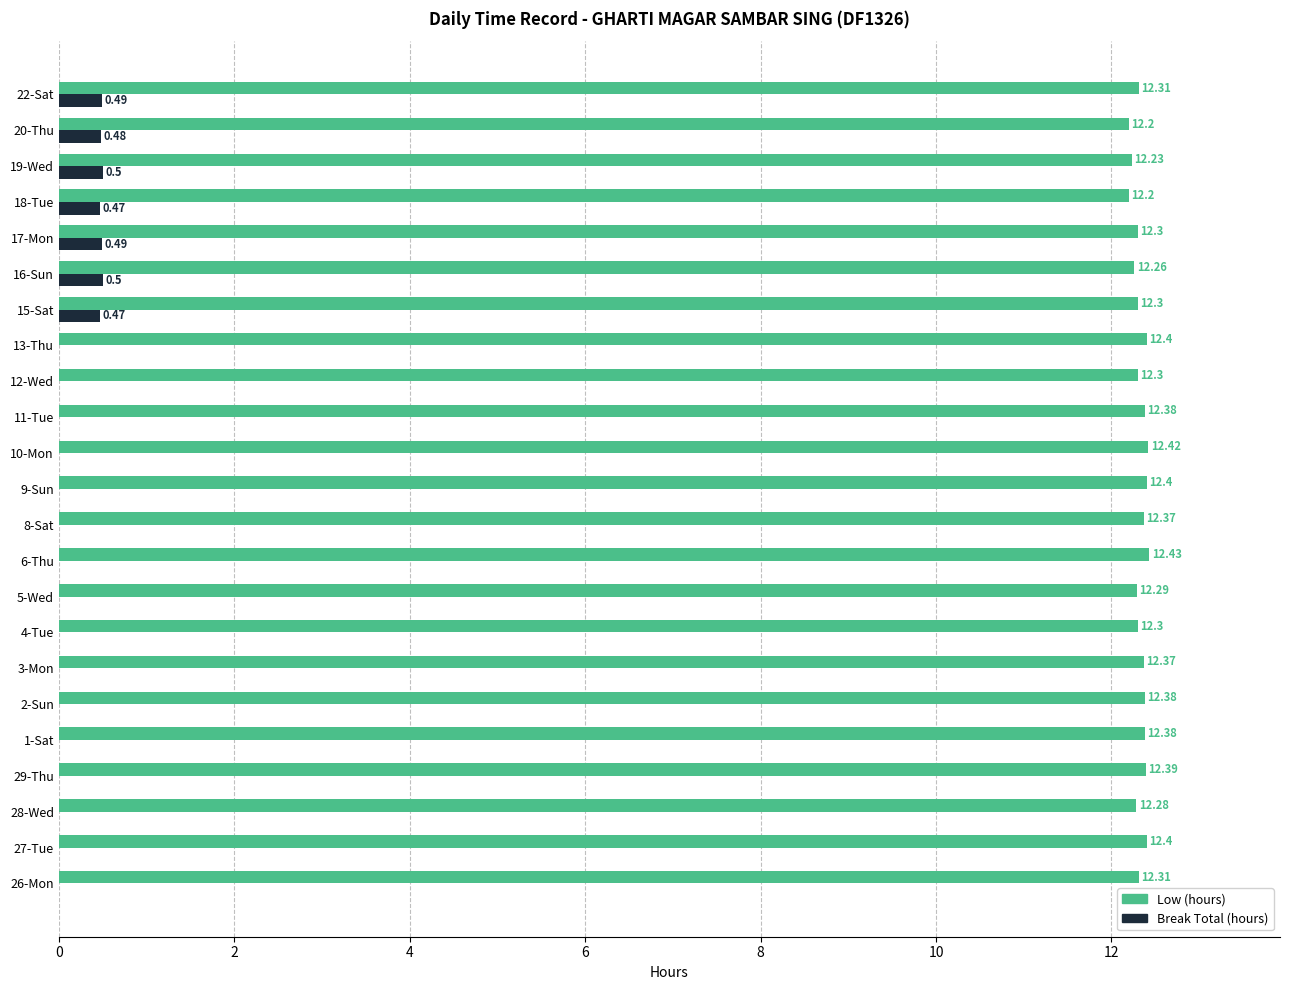

What is the sum of all Low (hours) values?

283.6